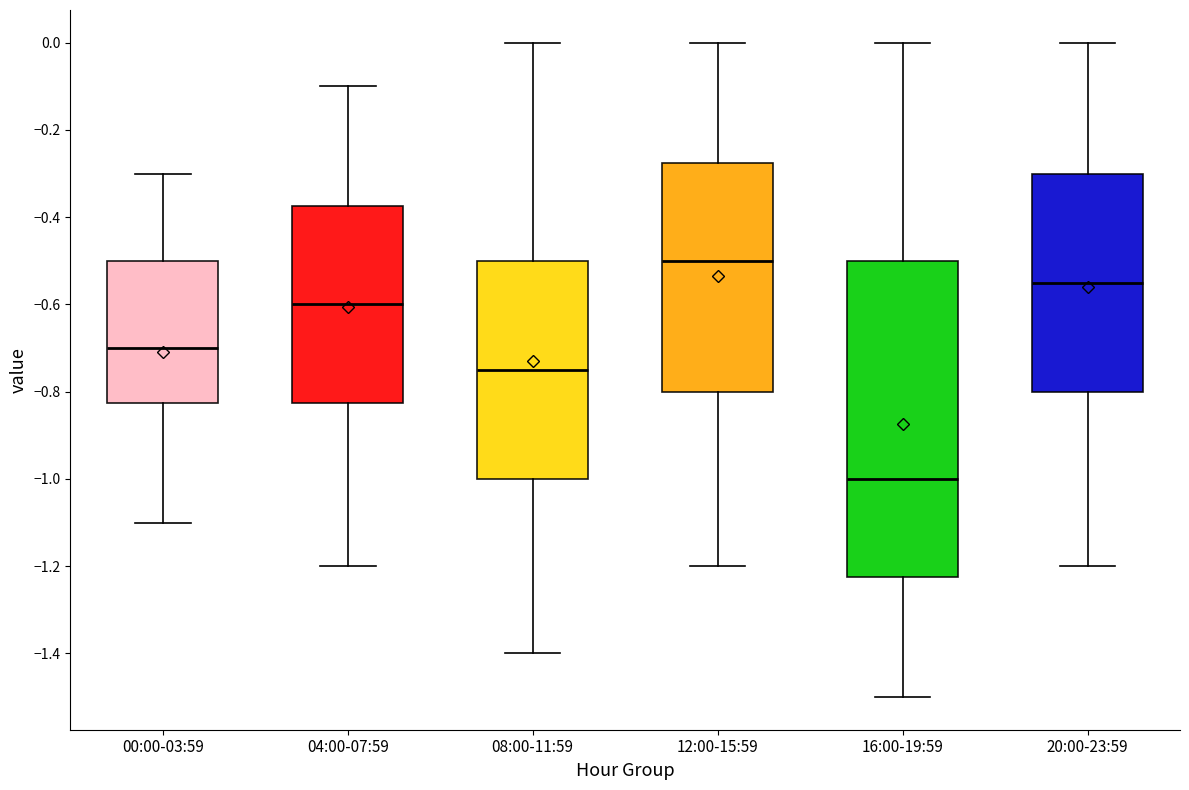

Which box is the tallest, from its lower edge to its upper edge?

16:00-19:59